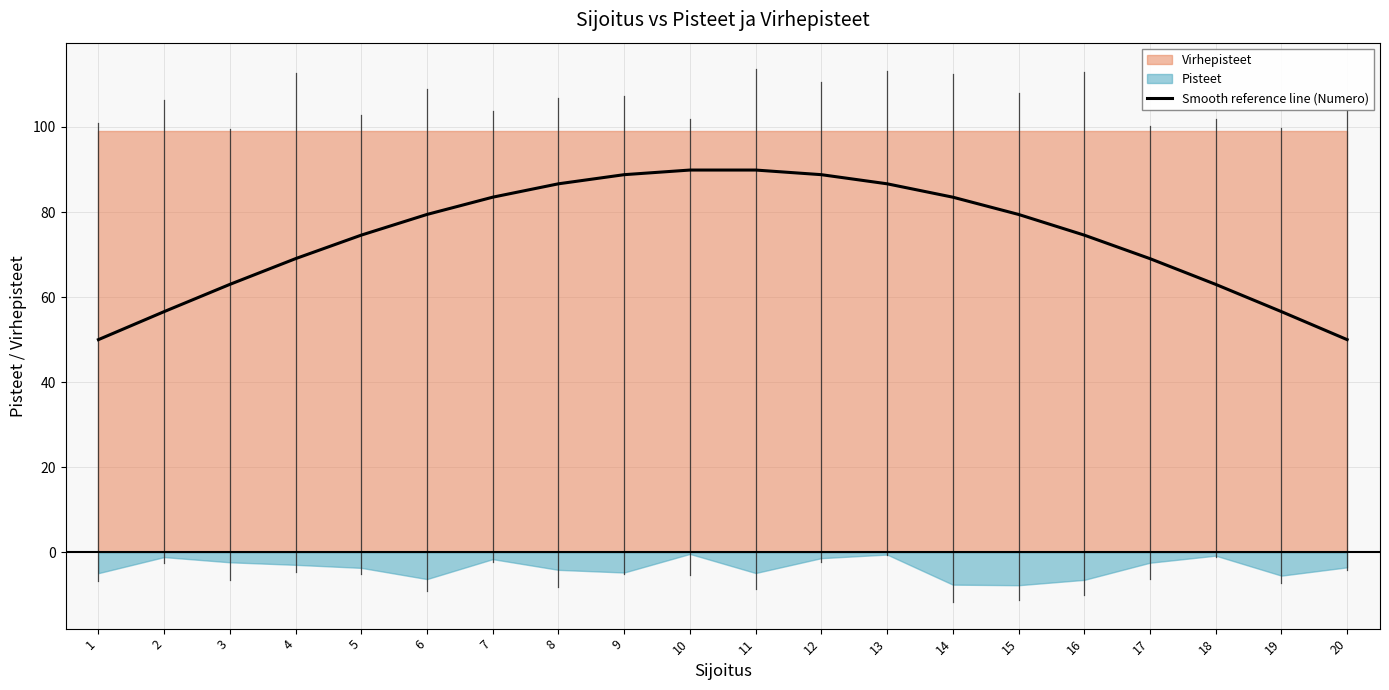

List the labels in order of value, largest first.

10, 11, 9, 12, 8, 13, 7, 14, 6, 15, 5, 16, 17, 4, 3, 18, 19, 2, 20, 1